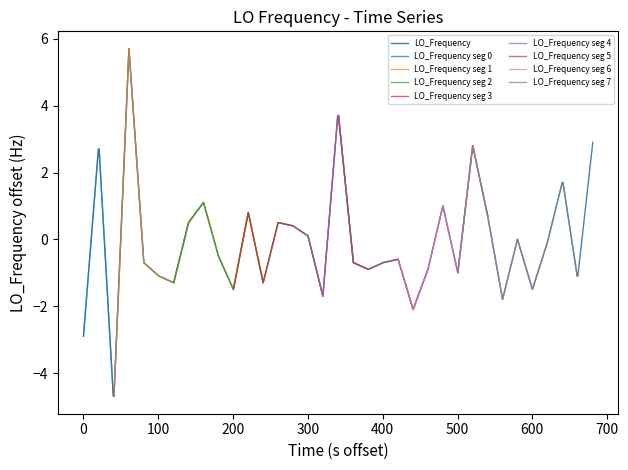

What is the minimum value for LO_Frequency?

-4.7